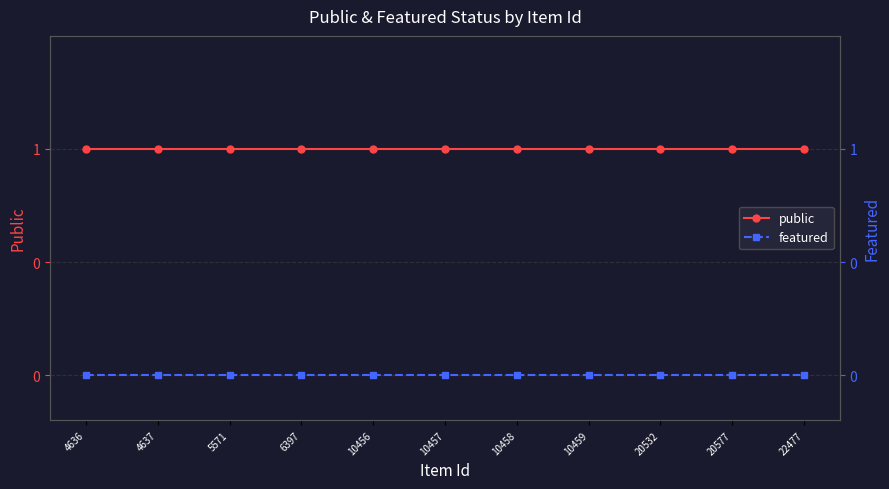

What is the maximum value shown in the chart?

1